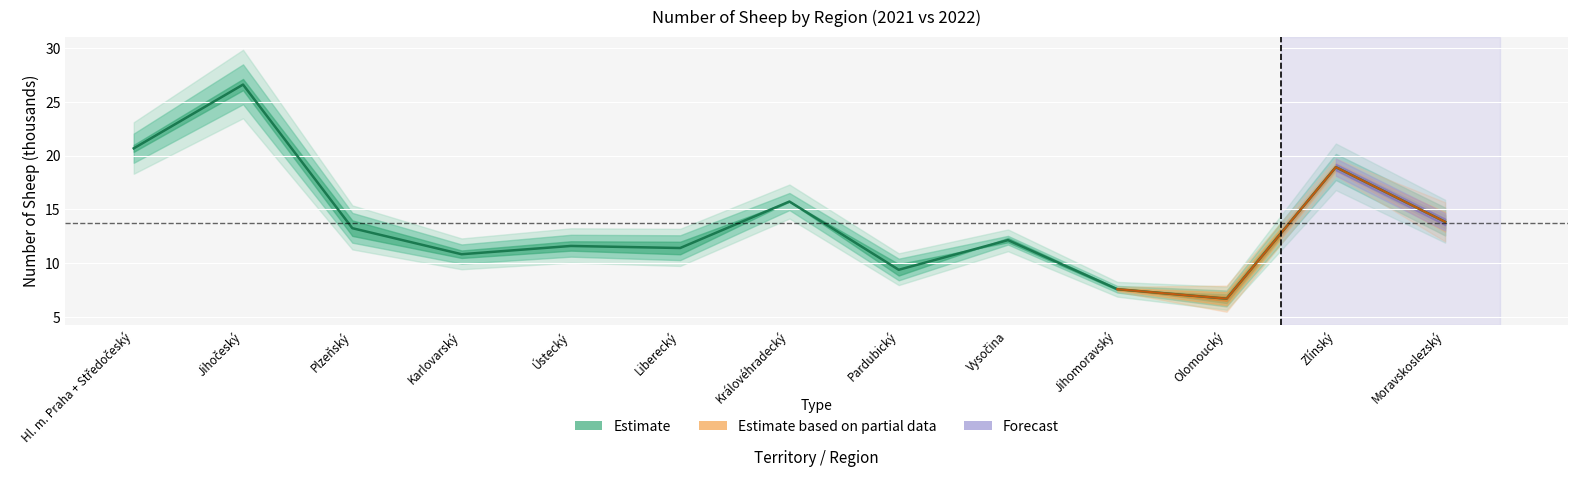

Reading left to right, extract all data points from this chart.

Hl. m. Praha + Středočeský=20.7	Jihočeský=26.6	Plzeňský=13.3	Karlovarský=10.8	Ústecký=11.6	Liberecký=11.4	Královéhradecký=15.7	Pardubický=9.4	Vysočina=12.1	Jihomoravský=7.6	Olomoucký=6.7	Zlínský=18.9	Moravskoslezský=13.8